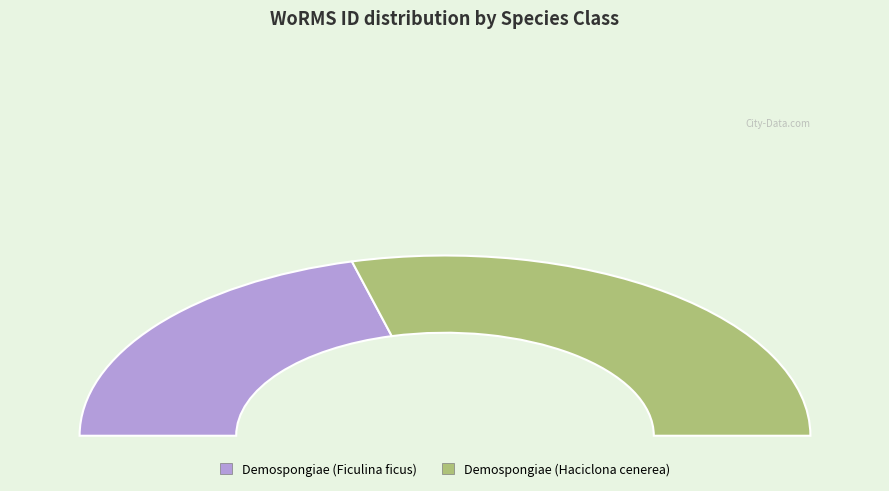

Is there any slice that represents more than half of the pie?

Yes